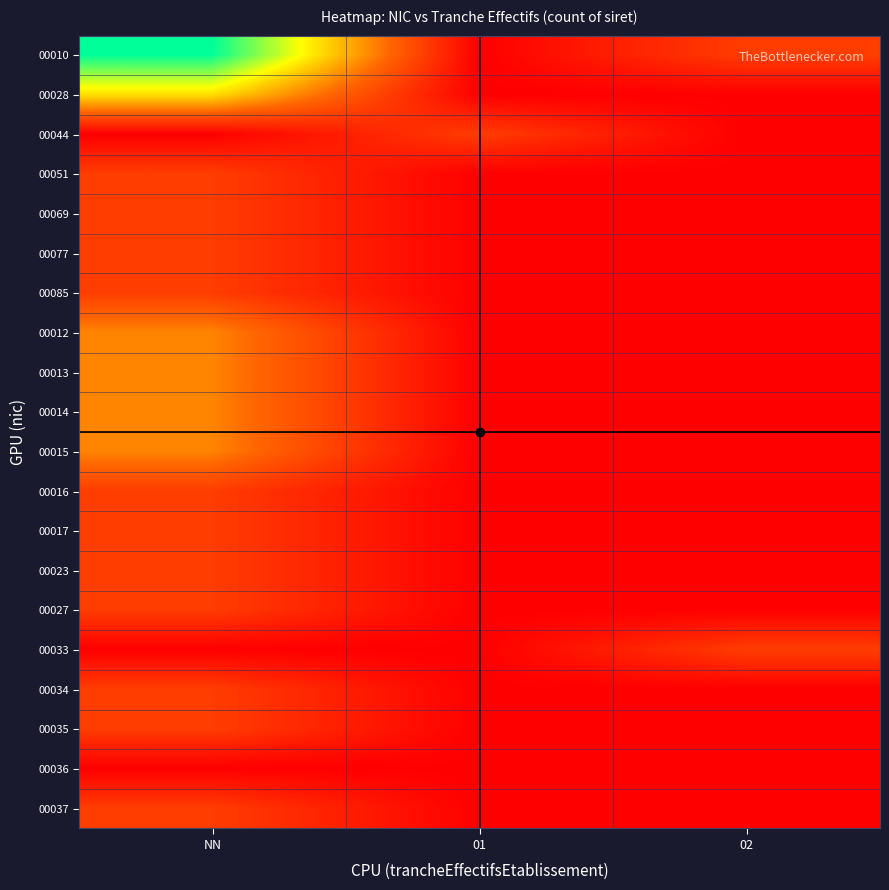

At how many categories does at least one series exceed 2?

1